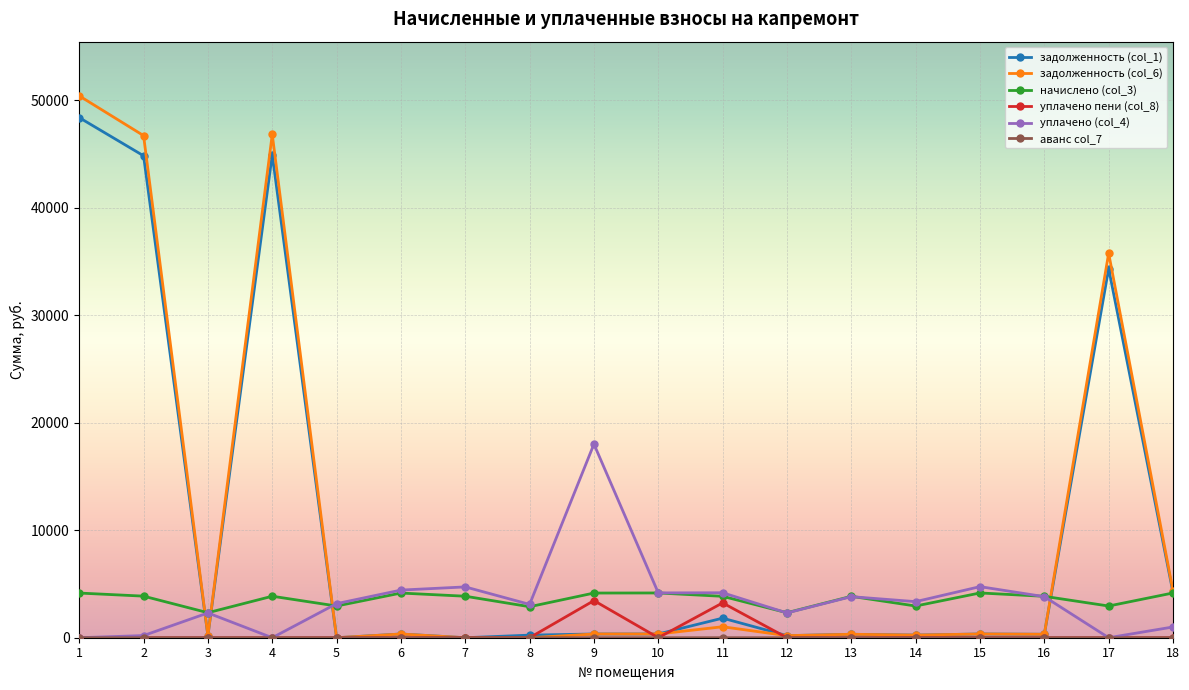

Is the value of уплачено пени (col_8) at 11 greater than the value of задолженность (col_6) at 7?

Yes